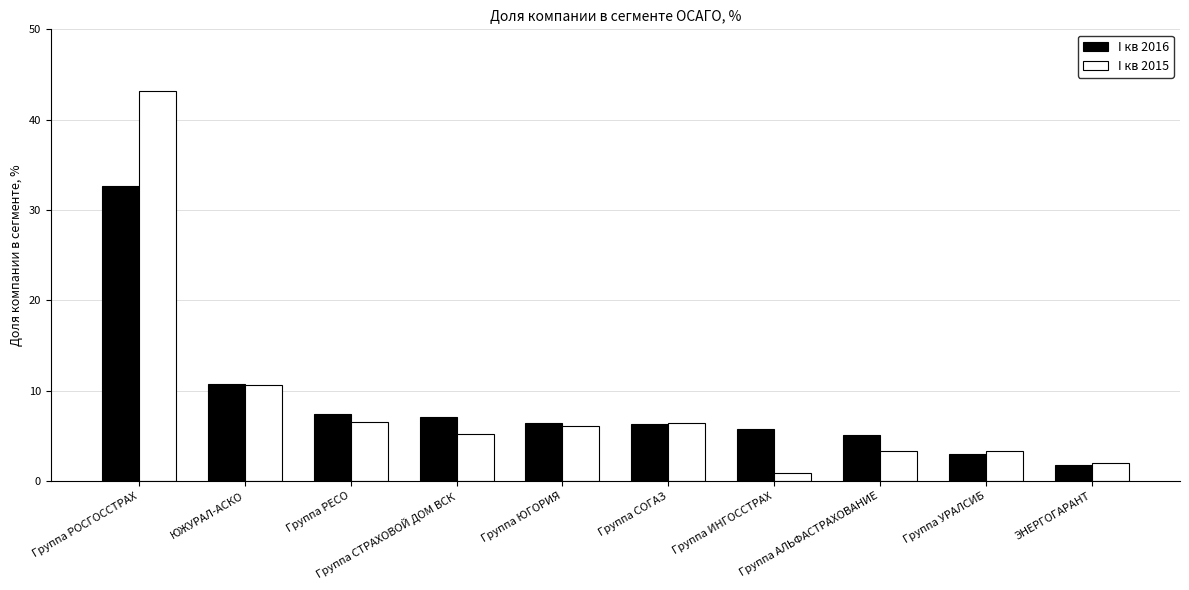

What is the label of the 2nd bar from the left?

ЮЖУРАЛ-АСКО